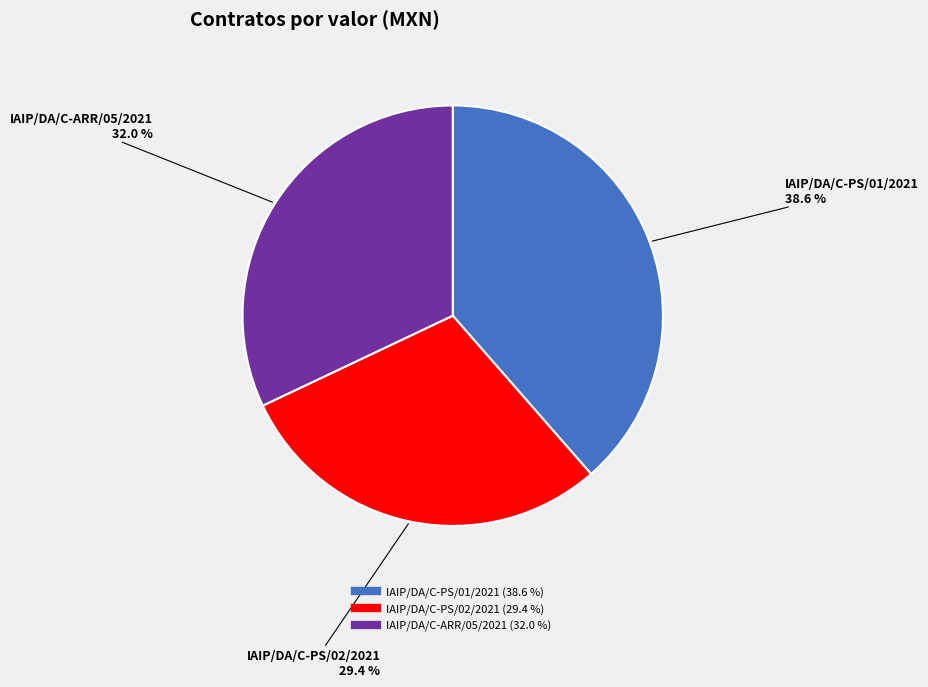

True or false: IAIP/DA/C-PS/02/2021 accounts for 29% of the total.

True